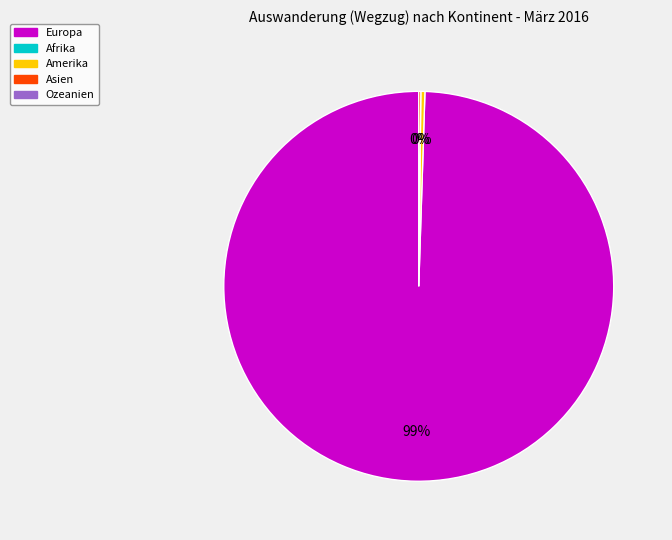

Does any single category account for the majority?

Yes